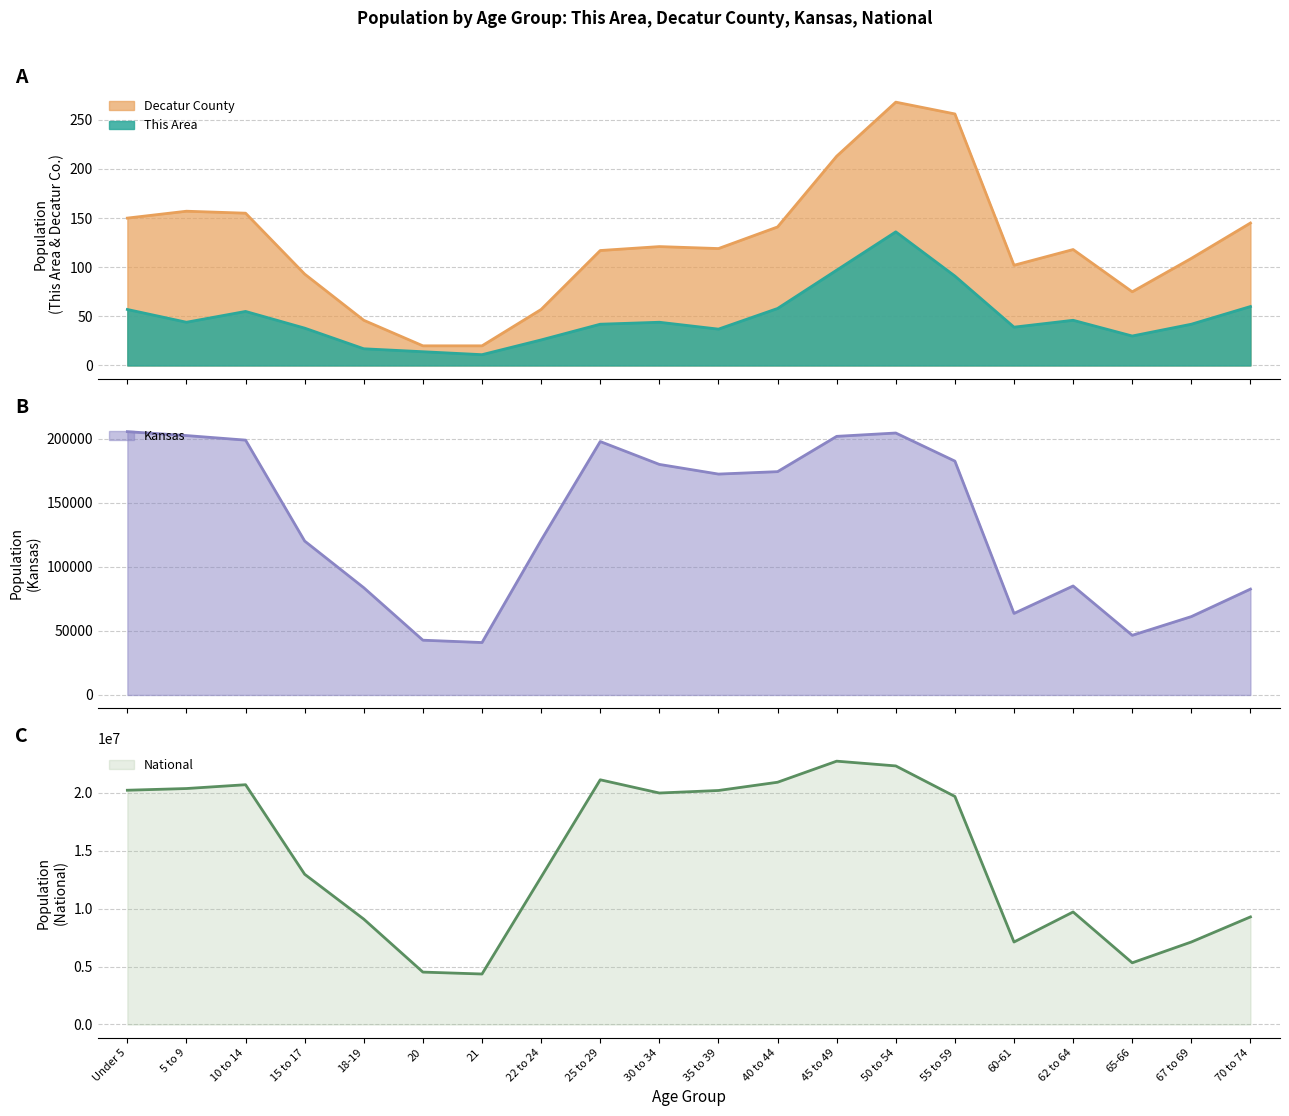

Which series has the largest total across all categories?

National